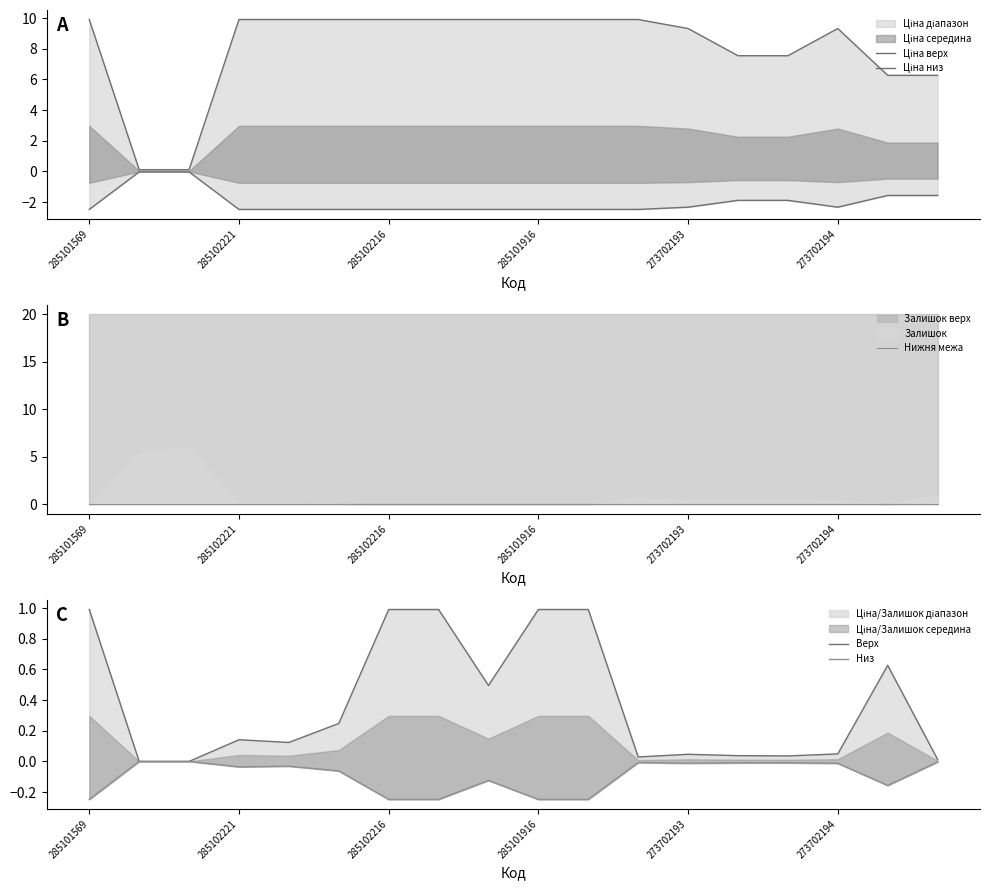

List the series in order of their peak value, lowest first.

Ціна низ, Низ, Нижня межа, Верх, Ціна верх